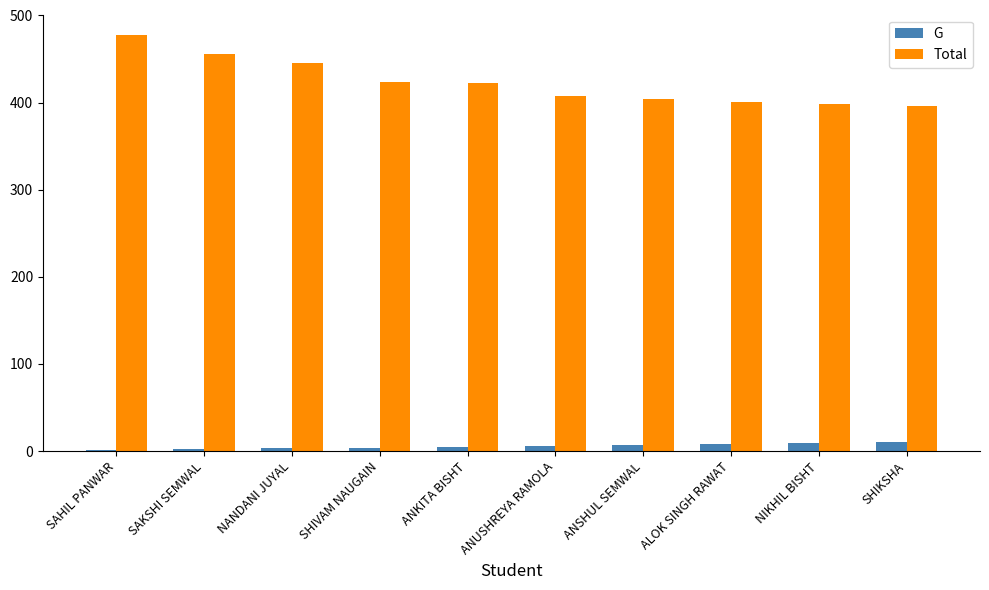

Read the Total value at SHIVAM NAUGAIN.

424